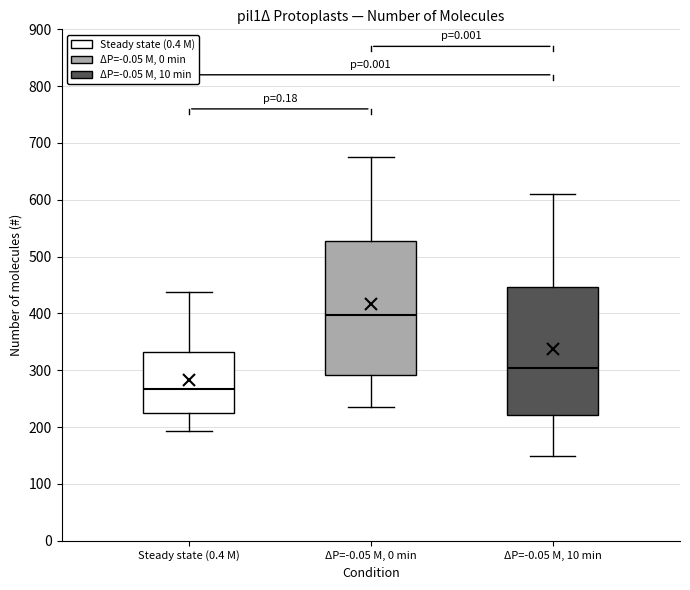

Where is the upper edge of the box for ΔP=-0.05 M, 0 min on the y-axis? The values are not printed on the chart, so give them approximately, as read against the axis.

530